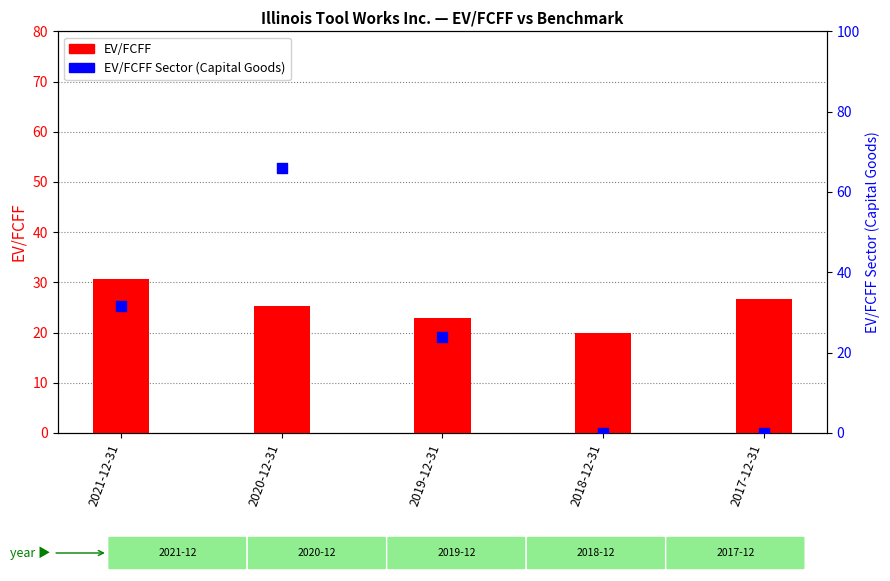

What are all the series names shown in the legend?

EV/FCFF, EV/FCFF Sector (Capital Goods)